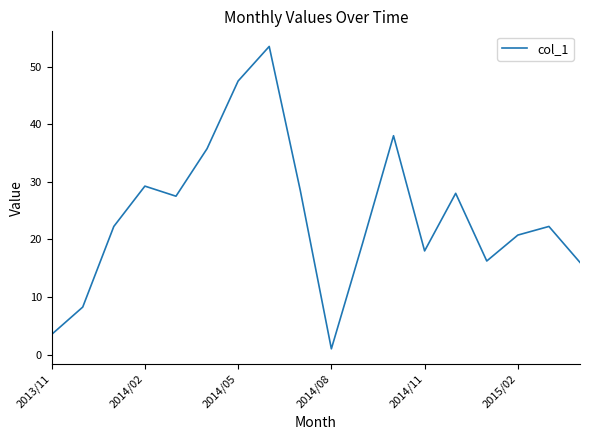

What is the maximum value shown in the chart?

53.5